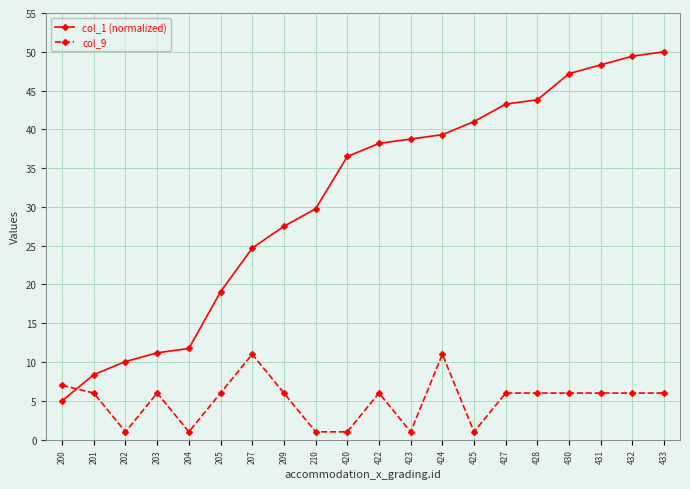

Is it true that col_9 equals 7.0 at 200?

True